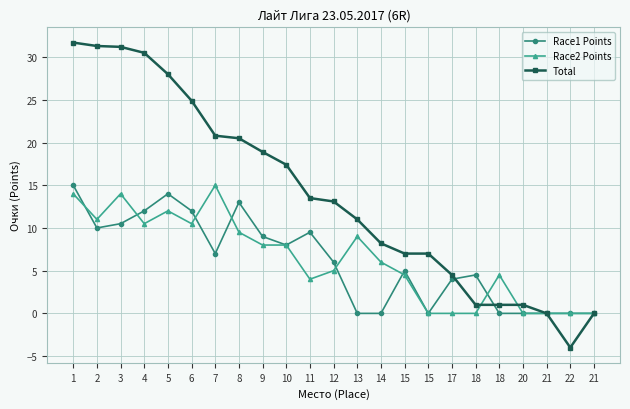

What is the label of the 1st point from the right?

21